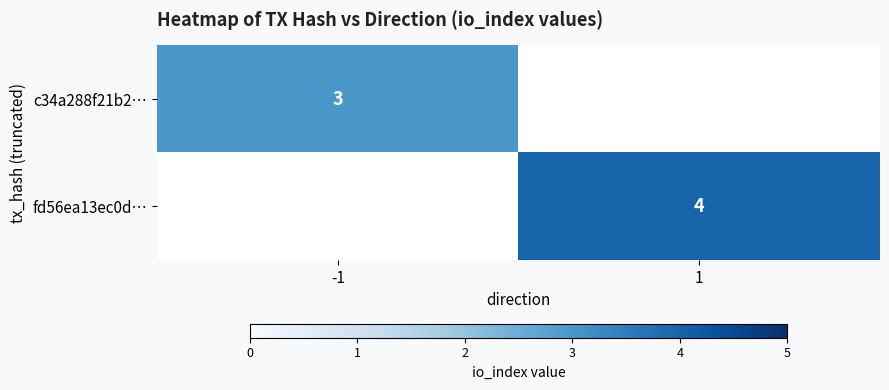

The value of c34a288f21b2… at -1 is 3. True or false?

True